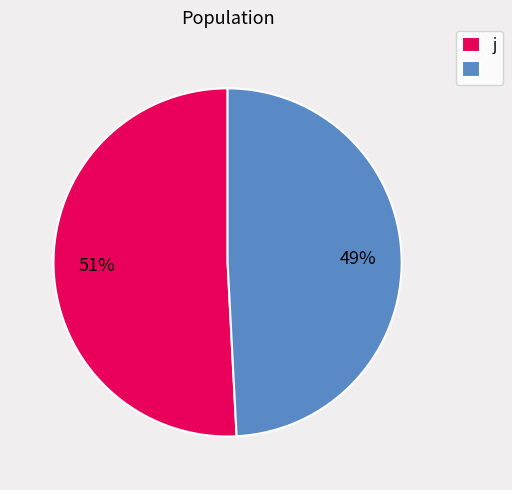

Is there any slice that represents more than half of the pie?

Yes